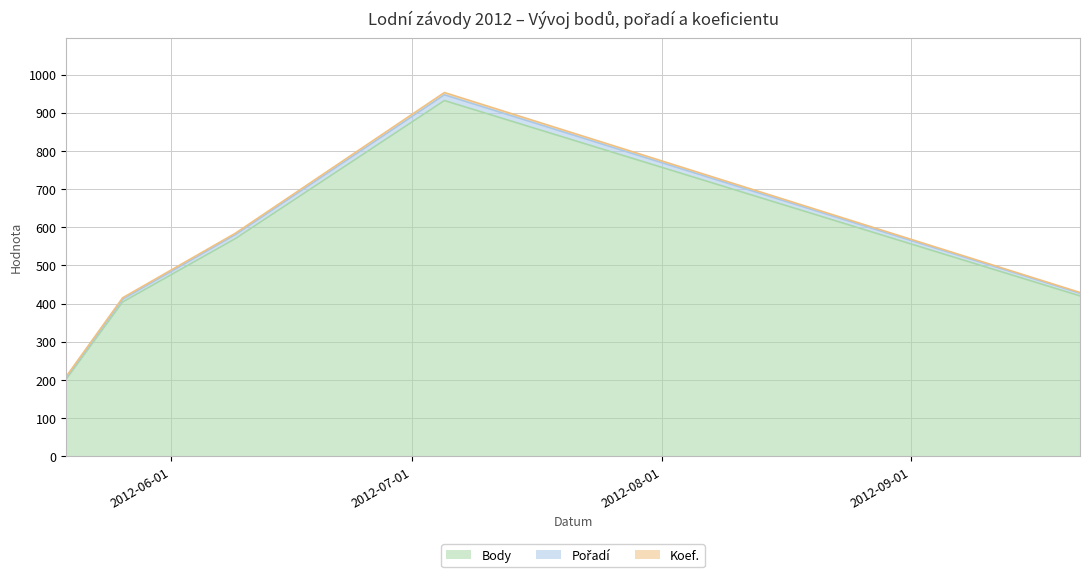

At which label is Pořadí closest to 581?

2012-06-09